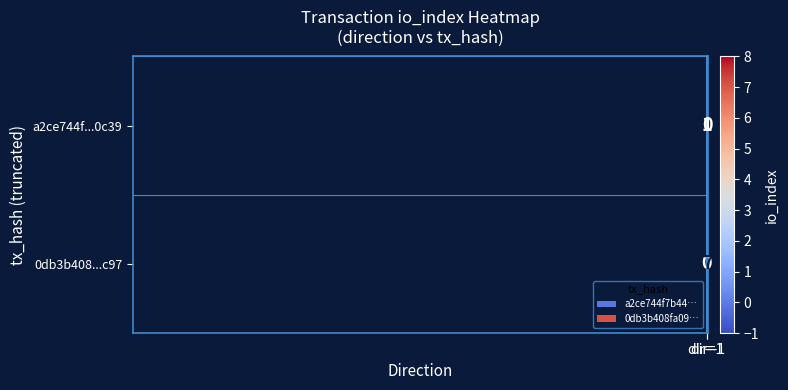

List the series in order of their peak value, lowest first.

a2ce744f...0c39, 0db3b408...c97